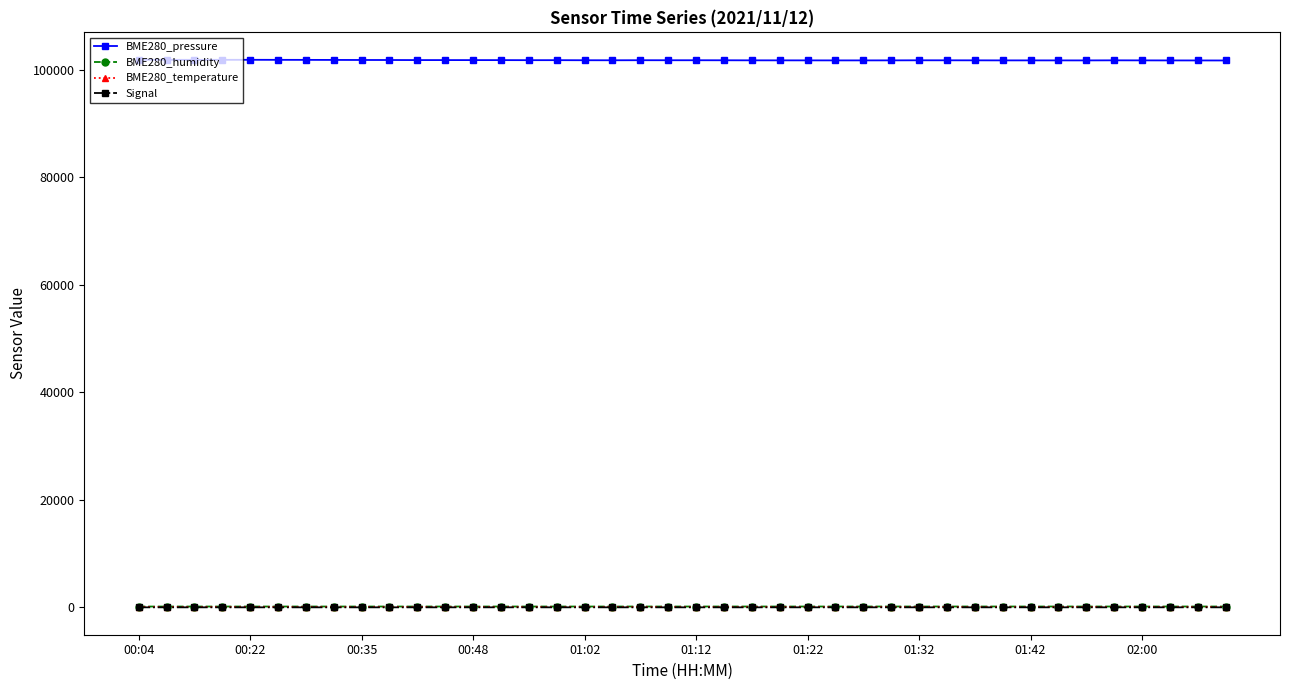

What is the average value of the BME280_pressure series?

101836.9